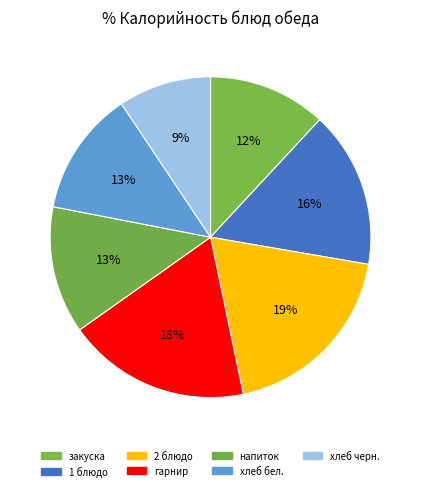

To the nearest percent, what is the difference between the largest and smallest slice percentages?

10%